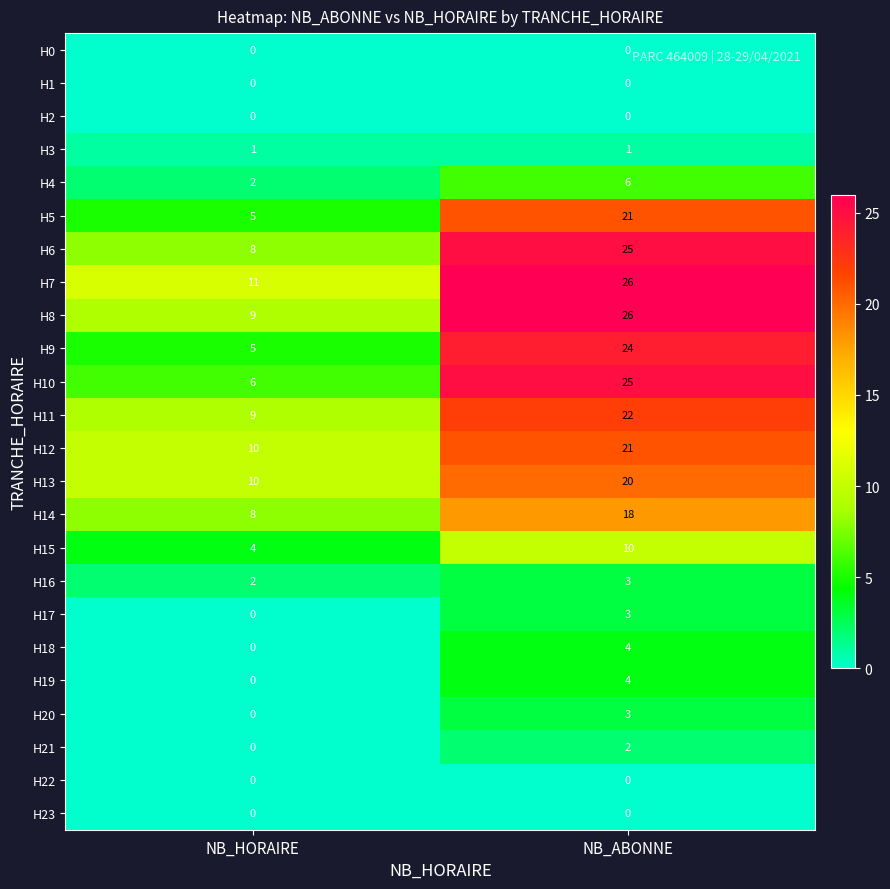

What is the total value across all series at NB_HORAIRE?

90